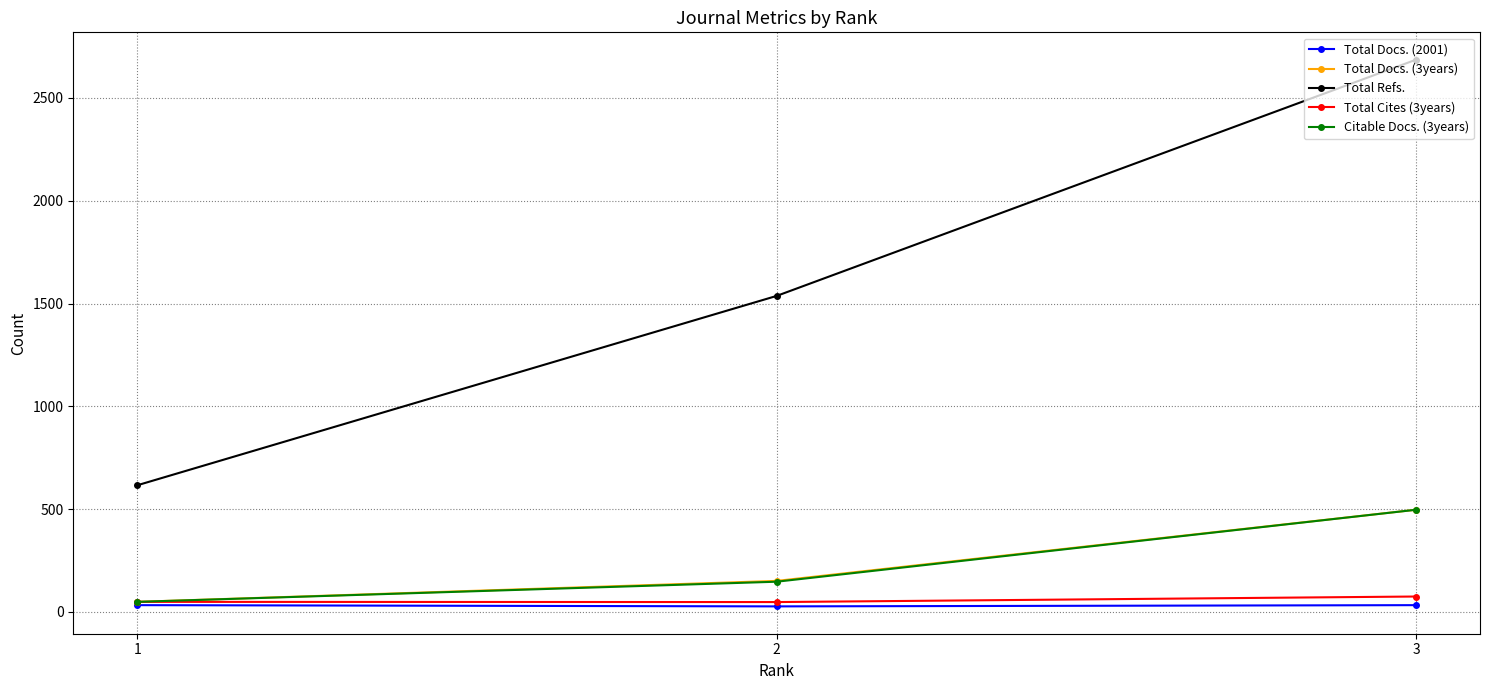

What is the sum of all Total Cites (3years) values?

172